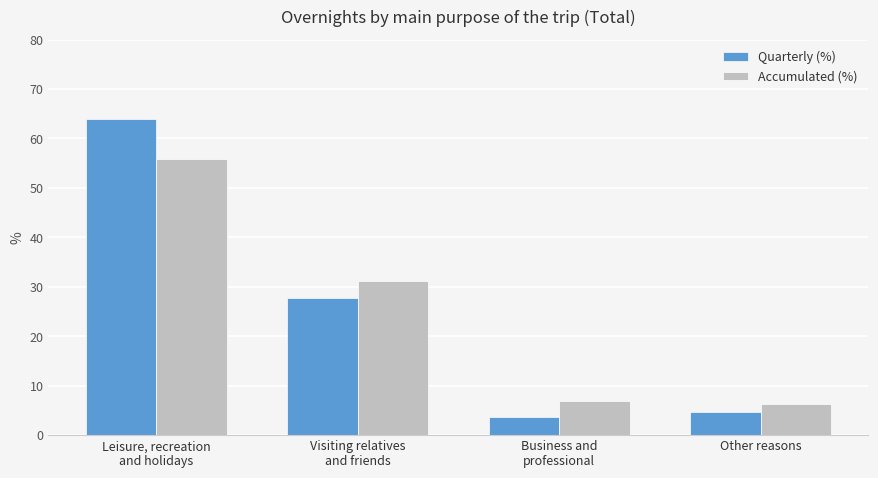

Which series changed the most between Leisure, recreation
and holidays and Business and
professional?

Quarterly (%)